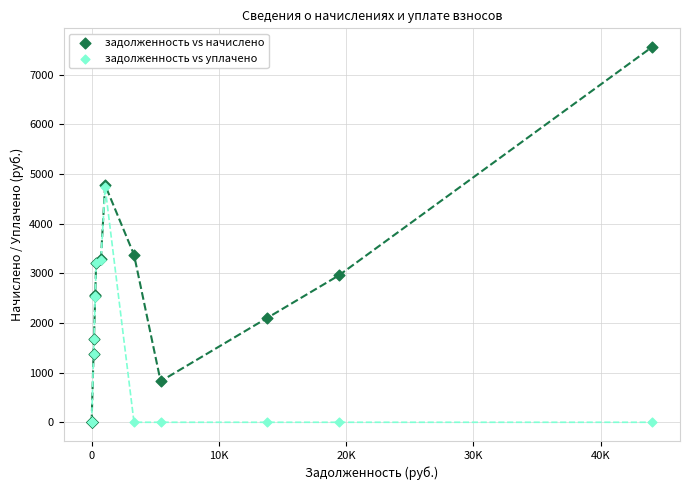

What are all the series names shown in the legend?

задолженность vs начислено, задолженность vs уплачено